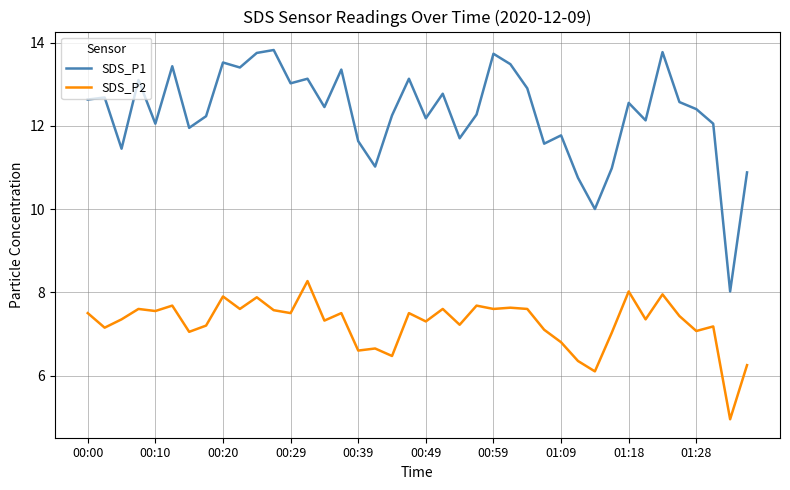

What is the minimum value shown in the chart?

5.0